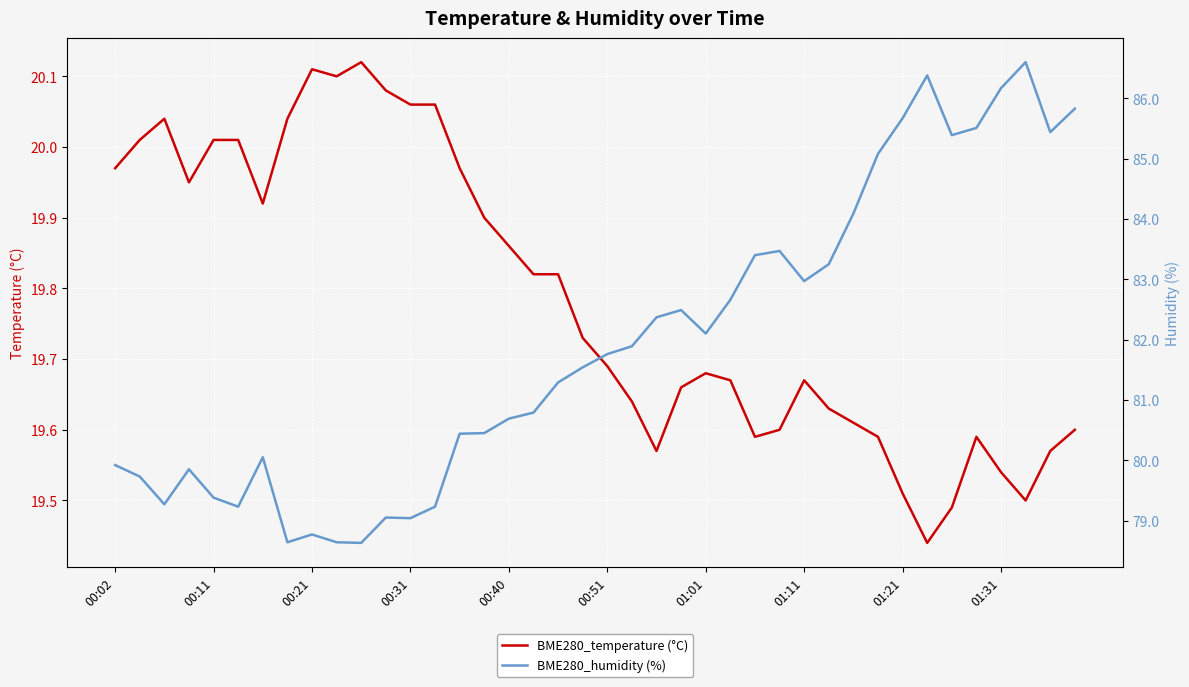

What are all the series names shown in the legend?

BME280_temperature (°C), BME280_humidity (%)